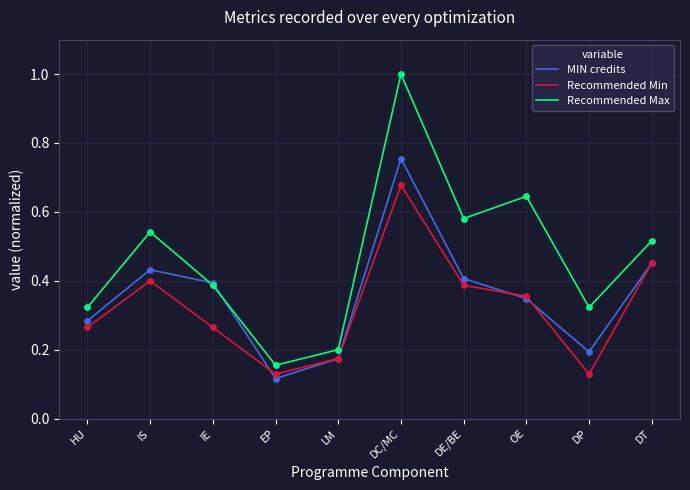

Is the value of Recommended Max at OE greater than the value of MIN credits at IS?

Yes